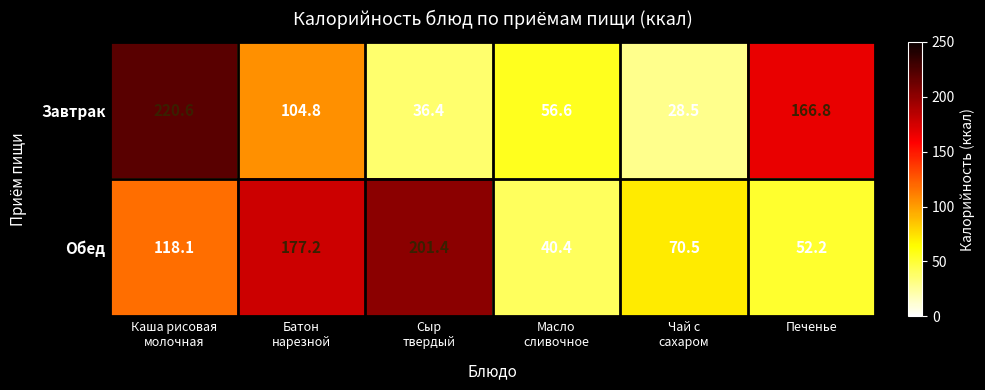

Which series has the largest total across all categories?

Обед